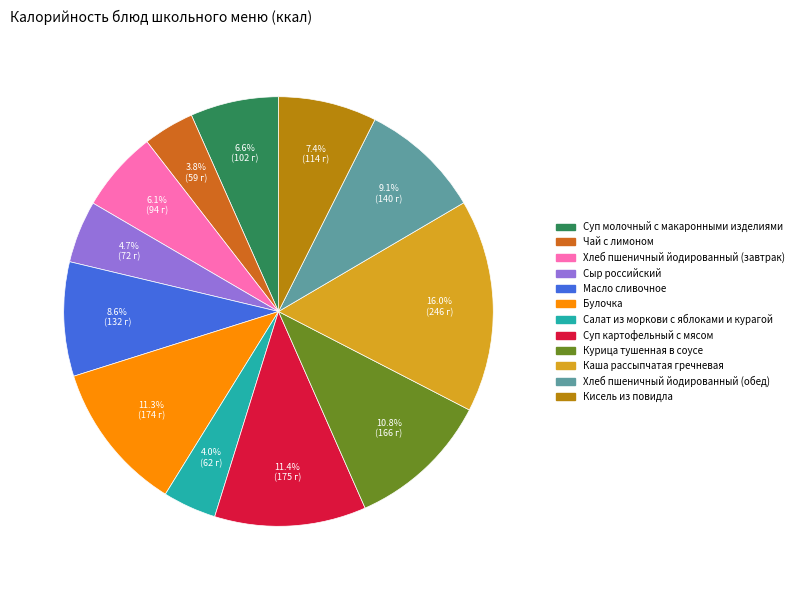

To the nearest percent, what portion does Булочка represent?

11%